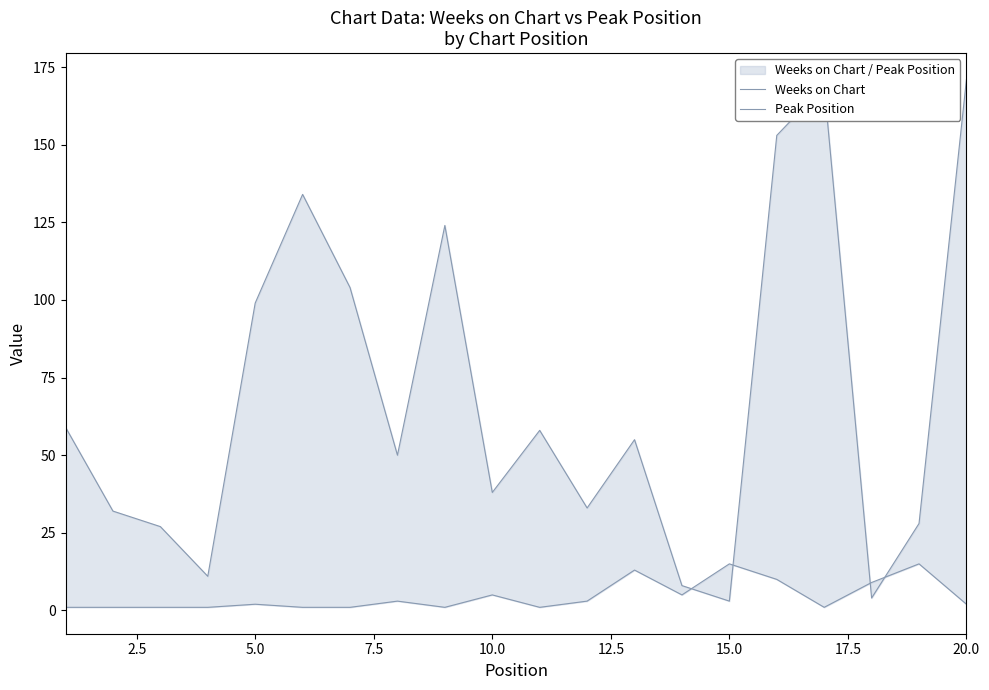

How many values in the Peak Position series are below 2?

9